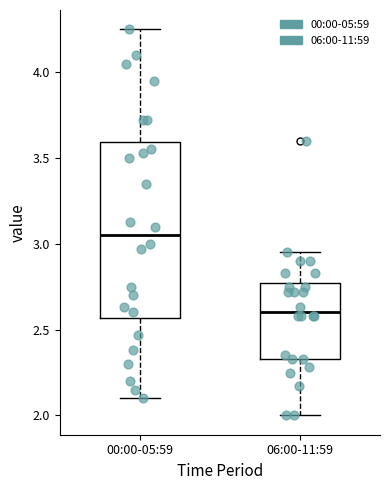

Reading left to right, transcribe this box plot: for each box, give where its median line is, the range the box spans, and where its two whiskers end, as read against the y-axis. The values are not printed on the chart, so give them approximately, as read against the axis.

00:00-05:59: median 3.05, box 2.55 to 3.60, whiskers 2.10 to 4.25
06:00-11:59: median 2.60, box 2.35 to 2.75, whiskers 2.00 to 2.95